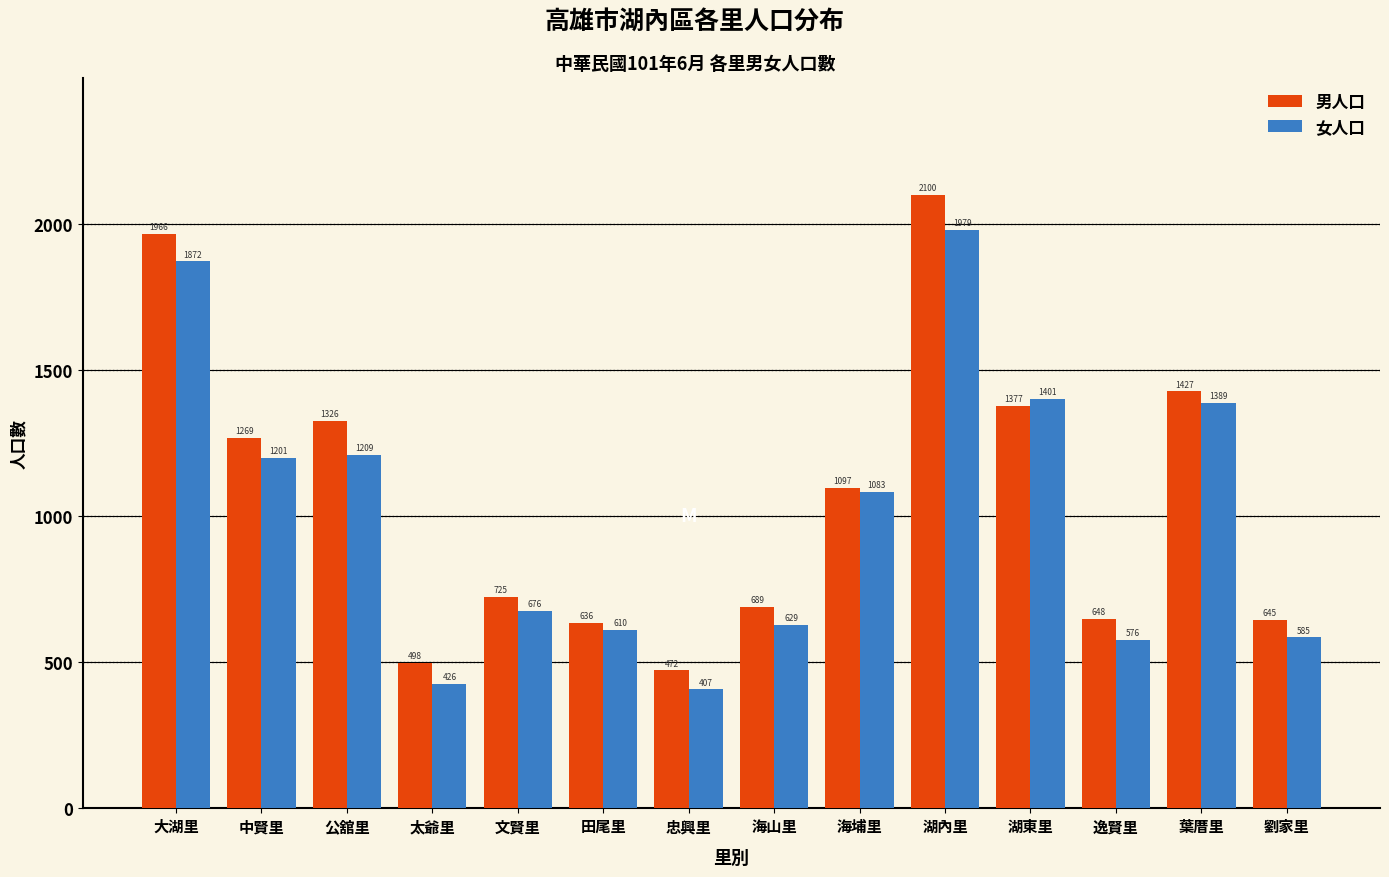

Reading left to right, what are all the values shown in this chart?

男人口: 大湖里=1966	中賢里=1269	公舘里=1326	太爺里=498	文賢里=725	田尾里=636	忠興里=472	海山里=689	海埔里=1097	湖內里=2100	湖東里=1377	逸賢里=648	葉厝里=1427	劉家里=645
女人口: 大湖里=1872	中賢里=1201	公舘里=1209	太爺里=426	文賢里=676	田尾里=610	忠興里=407	海山里=629	海埔里=1083	湖內里=1979	湖東里=1401	逸賢里=576	葉厝里=1389	劉家里=585